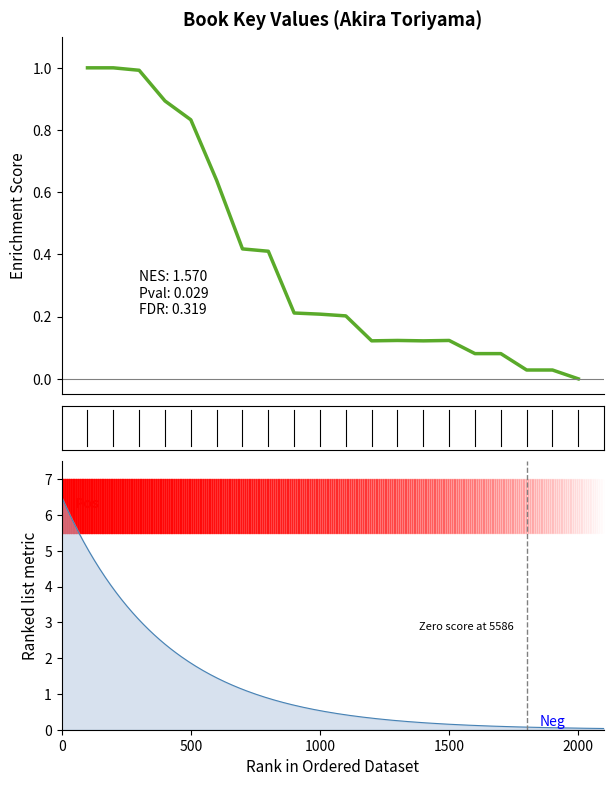

How many values are above zero?

19